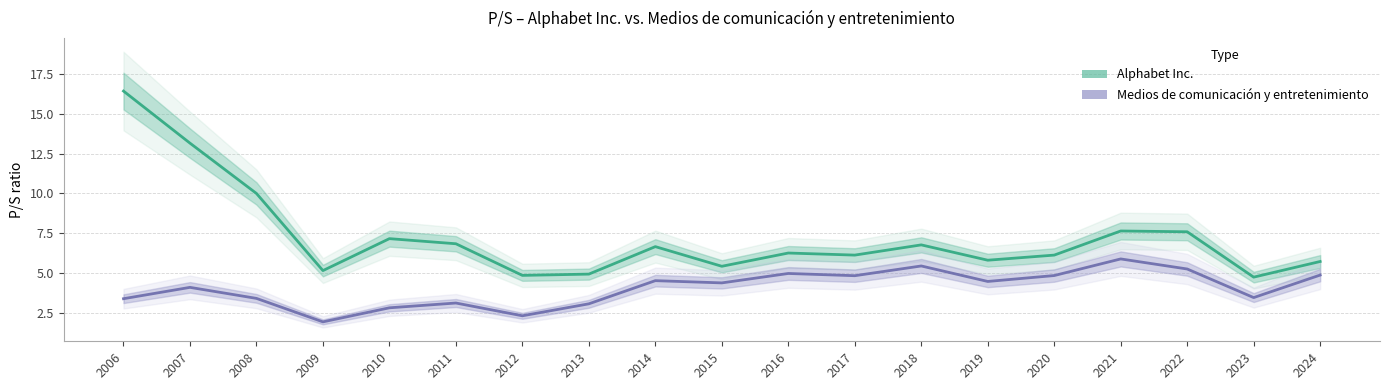

How many interior local valleys does the Alphabet Inc. series have?

6